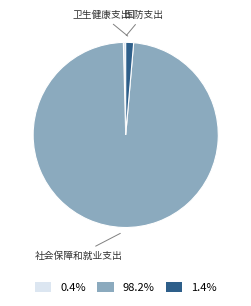

Approximately how many times larger is the value at 98.2% compared to 1.4%?

71.7